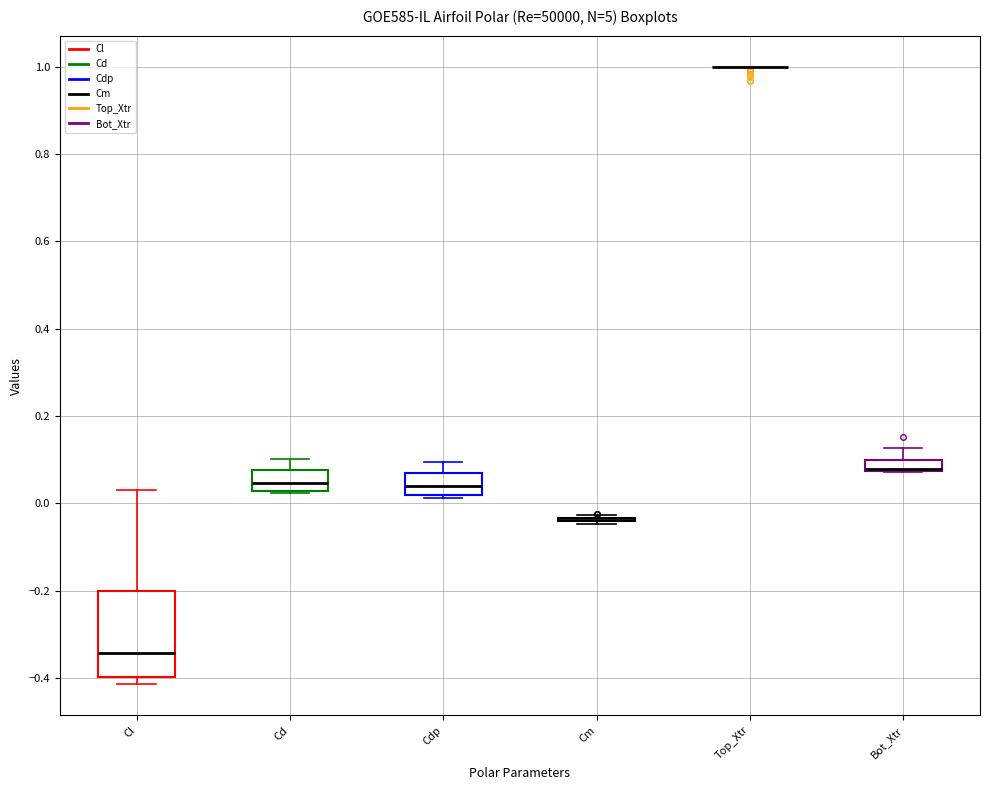

Which box is the tallest, from its lower edge to its upper edge?

Cl